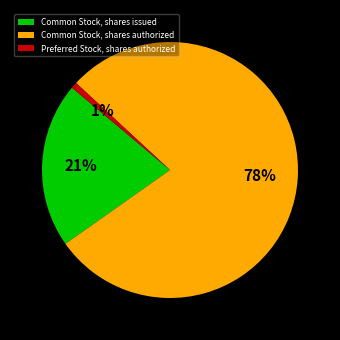

To the nearest percent, what percentage of the pie is Preferred Stock, shares authorized?

1%